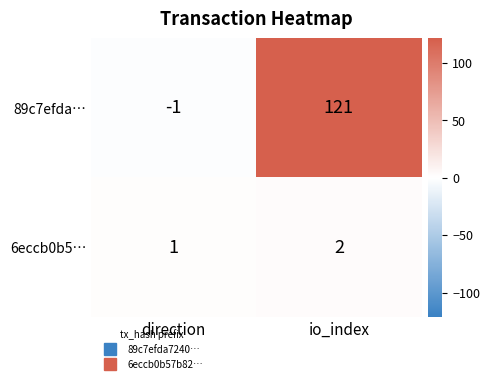

At how many categories does at least one series exceed 94?

1